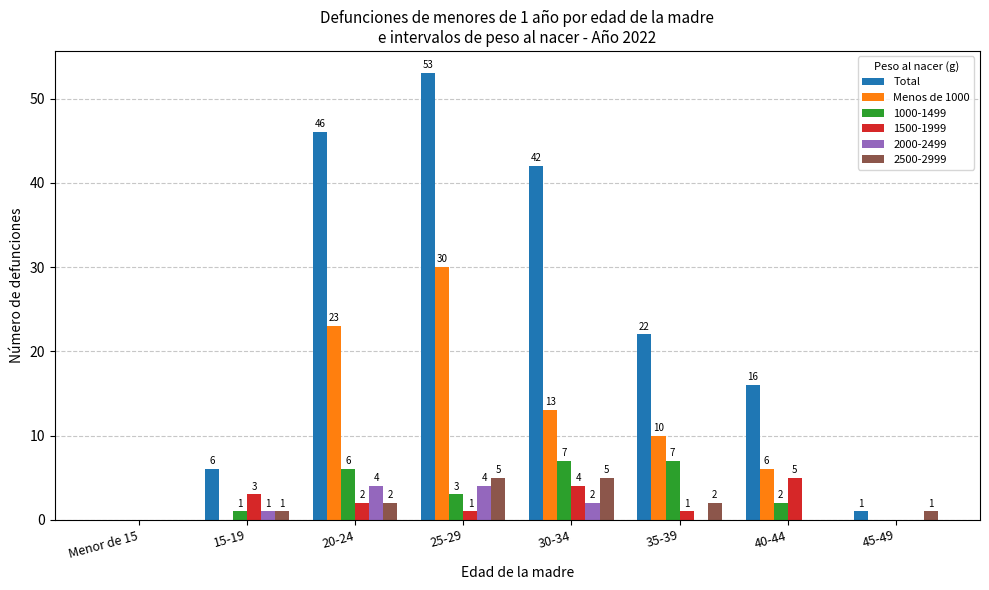

Reading left to right, list all the values displayed in this chart.

Total: Menor de 15=0	15-19=6	20-24=46	25-29=53	30-34=42	35-39=22	40-44=16	45-49=1
Menos de 1000: Menor de 15=0	15-19=0	20-24=23	25-29=30	30-34=13	35-39=10	40-44=6	45-49=0
1000-1499: Menor de 15=0	15-19=1	20-24=6	25-29=3	30-34=7	35-39=7	40-44=2	45-49=0
1500-1999: Menor de 15=0	15-19=3	20-24=2	25-29=1	30-34=4	35-39=1	40-44=5	45-49=0
2000-2499: Menor de 15=0	15-19=1	20-24=4	25-29=4	30-34=2	35-39=0	40-44=0	45-49=0
2500-2999: Menor de 15=0	15-19=1	20-24=2	25-29=5	30-34=5	35-39=2	40-44=0	45-49=1